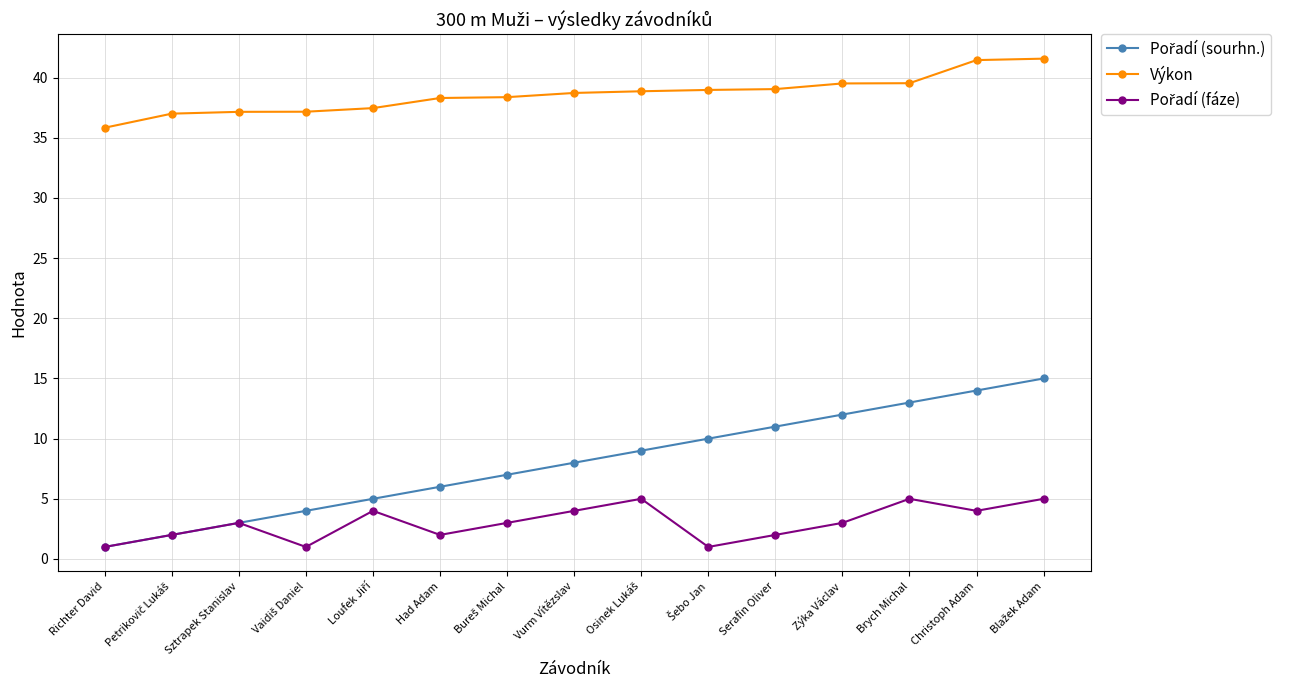

What is the highest value of the Výkon series?

41.6